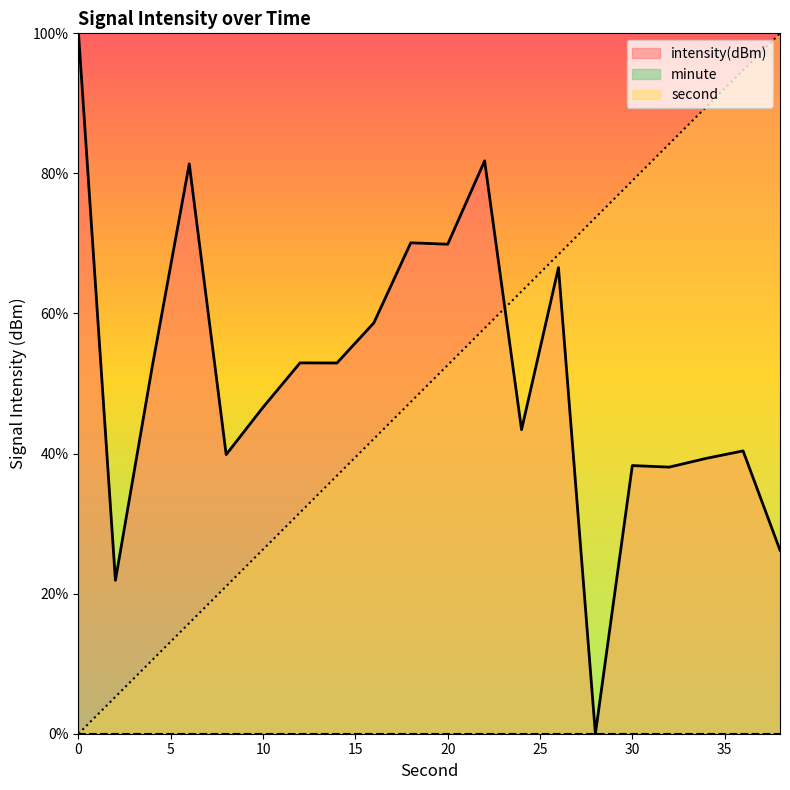

At how many categories does at least one series exceed 91?

3